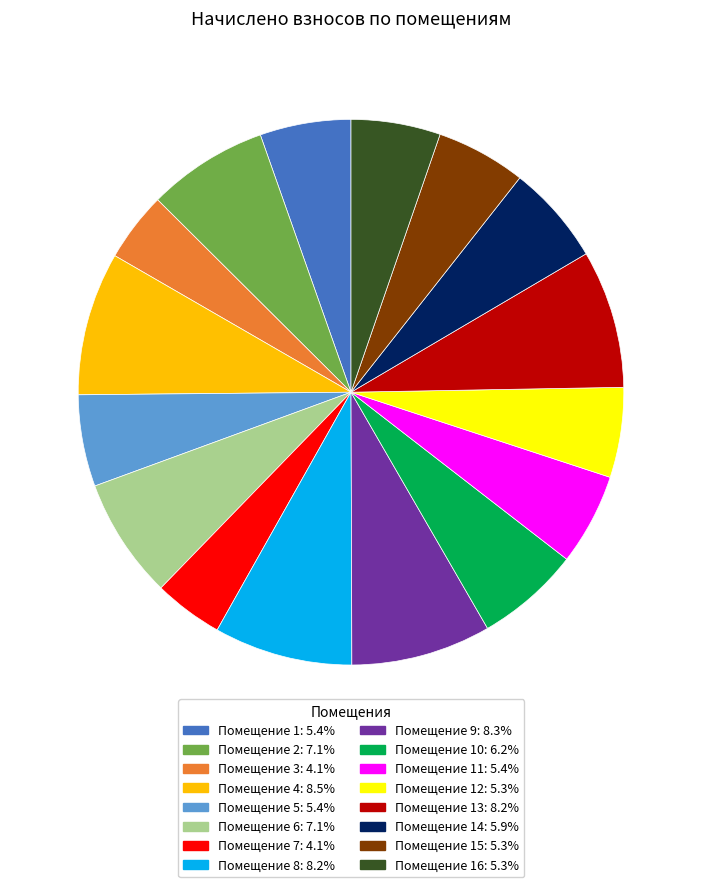

Is there any slice that represents more than half of the pie?

No